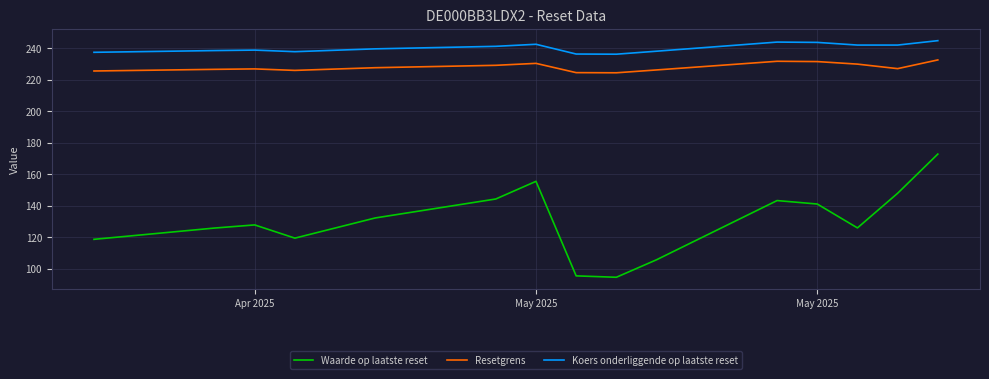

True or false: Resetgrens and Waarde op laatste reset intersect in this chart.

False